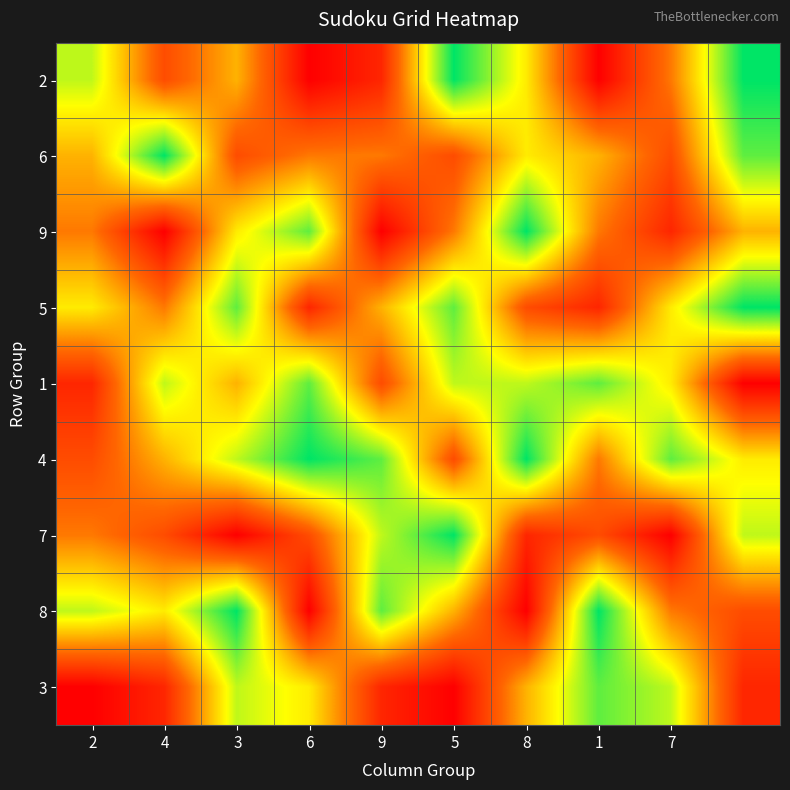

Reading left to right, transcribe all the data shown in this chart.

2: 7	3	5	1	2	9	6	1	4	9
6: 5	9	3	4	4	3	6	5	3	8
9: 4	1	6	8	1	4	9	4	2	5
5: 6	4	8	2	5	8	3	2	6	9
1: 2	7	5	8	3	7	7	8	6	1
4: 3	5	7	9	8	3	9	4	8	6
7: 4	3	1	3	7	9	2	3	1	7
8: 7	6	9	1	8	5	1	9	4	3
3: 1	2	7	6	2	1	5	8	7	2